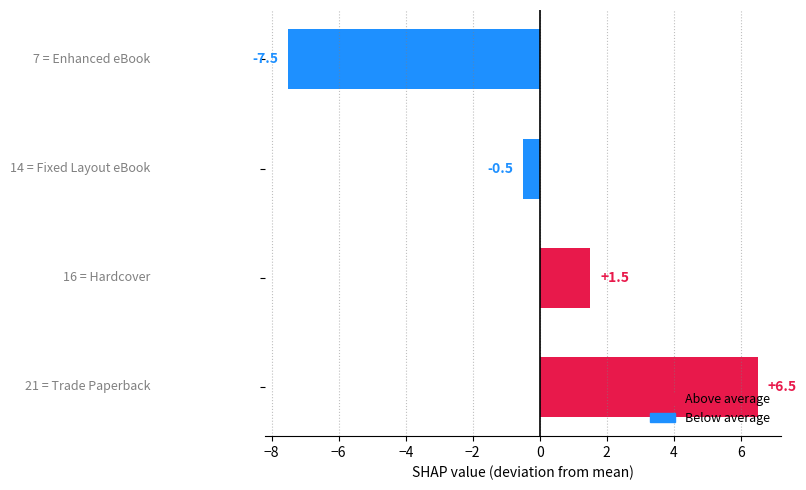

What is the difference between the maximum and minimum values?

14.0